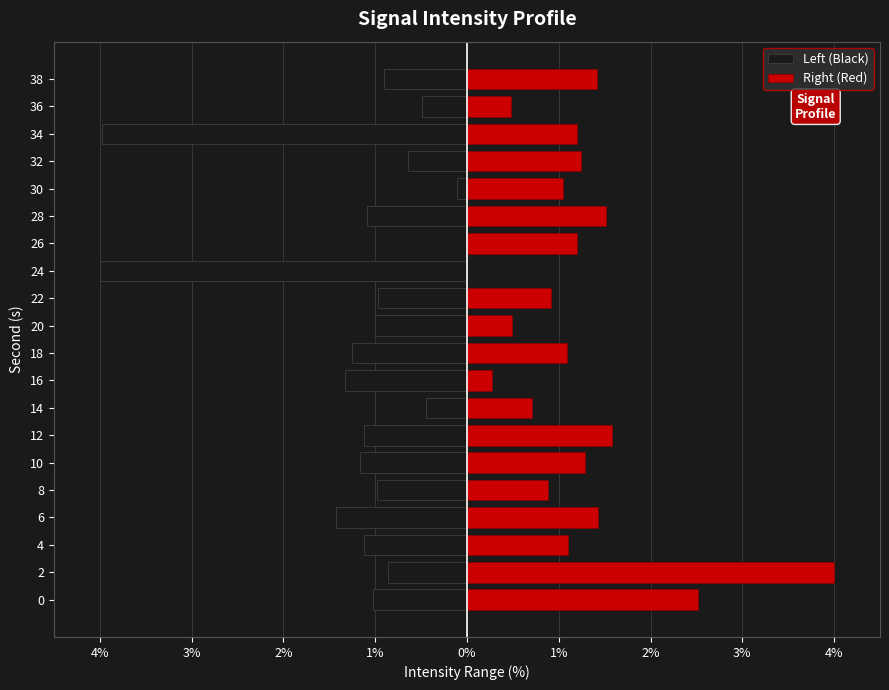

Rank the series by their maximum value, from lowest to highest.

Left (Black), Right (Red)